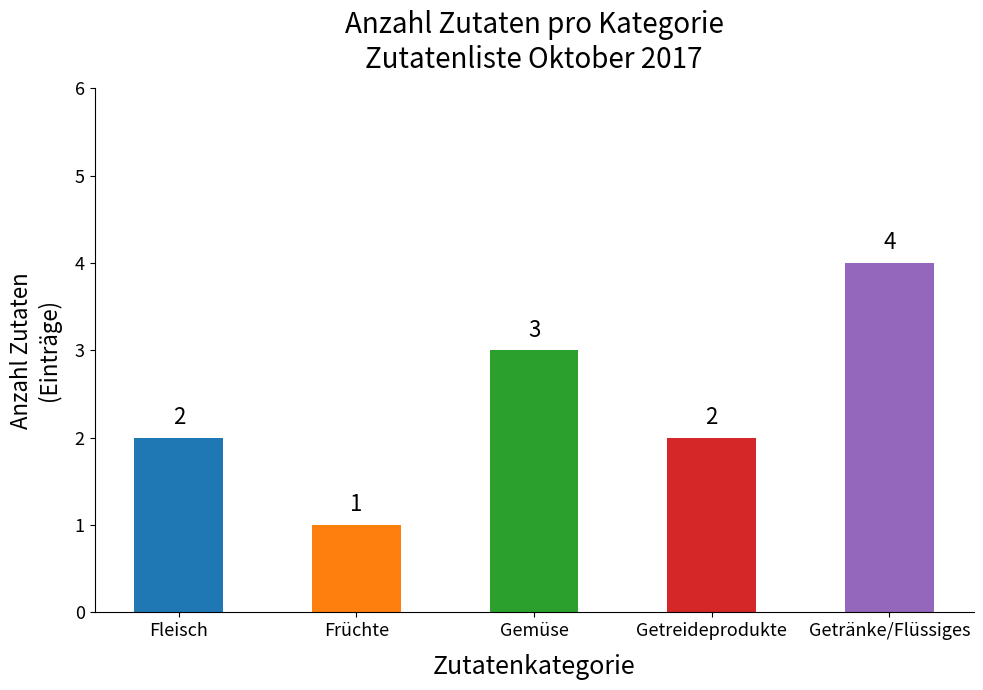

Between Getränke/Flüssiges and Gemüse, which is larger?

Getränke/Flüssiges